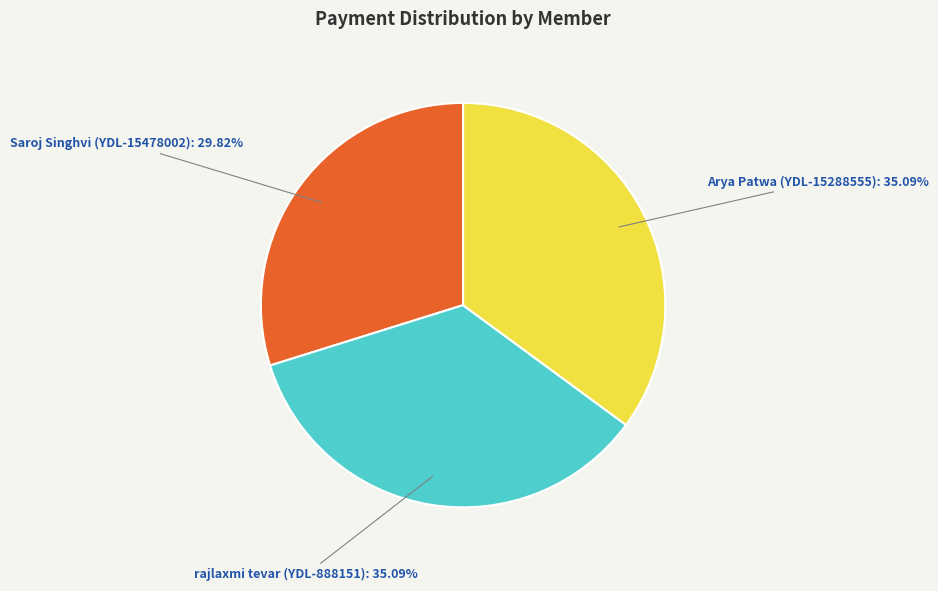

To the nearest percent, what is the average slice percentage?

33%